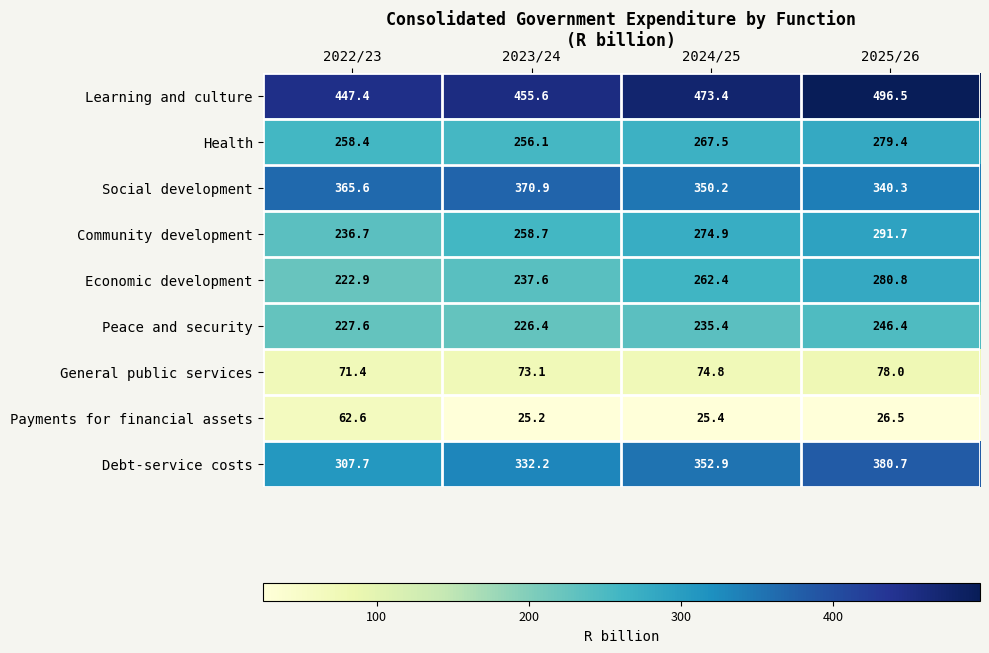

At which category is the sum across all series the highest?

2025/26